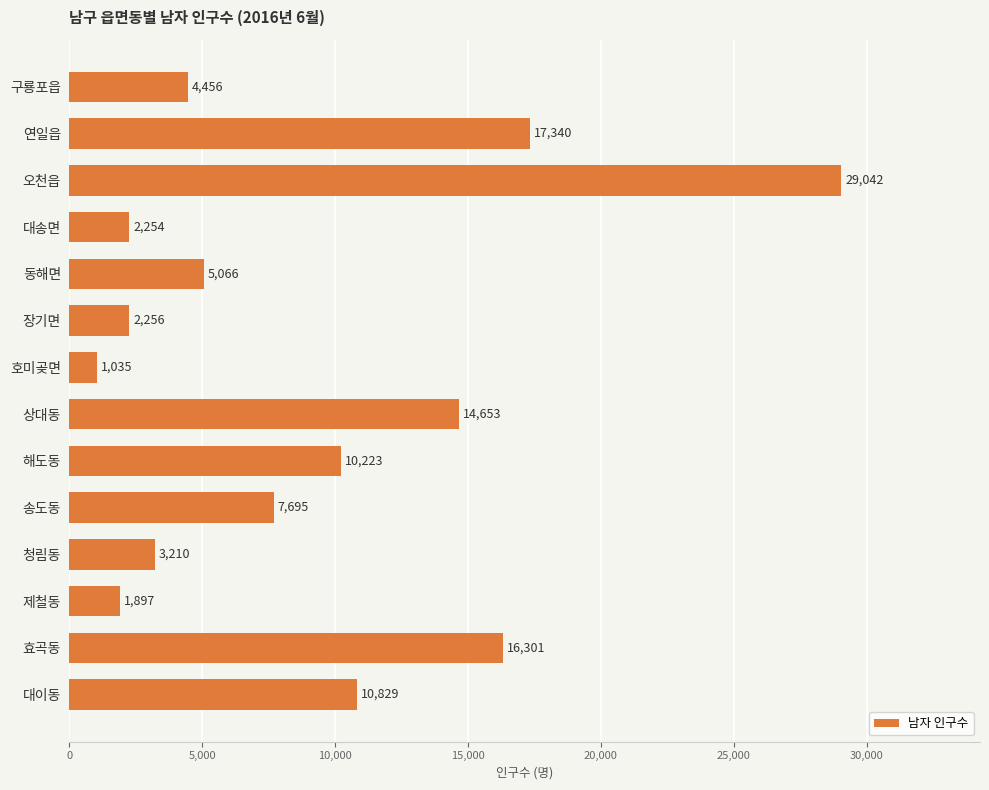

How many values are below 7695?

7